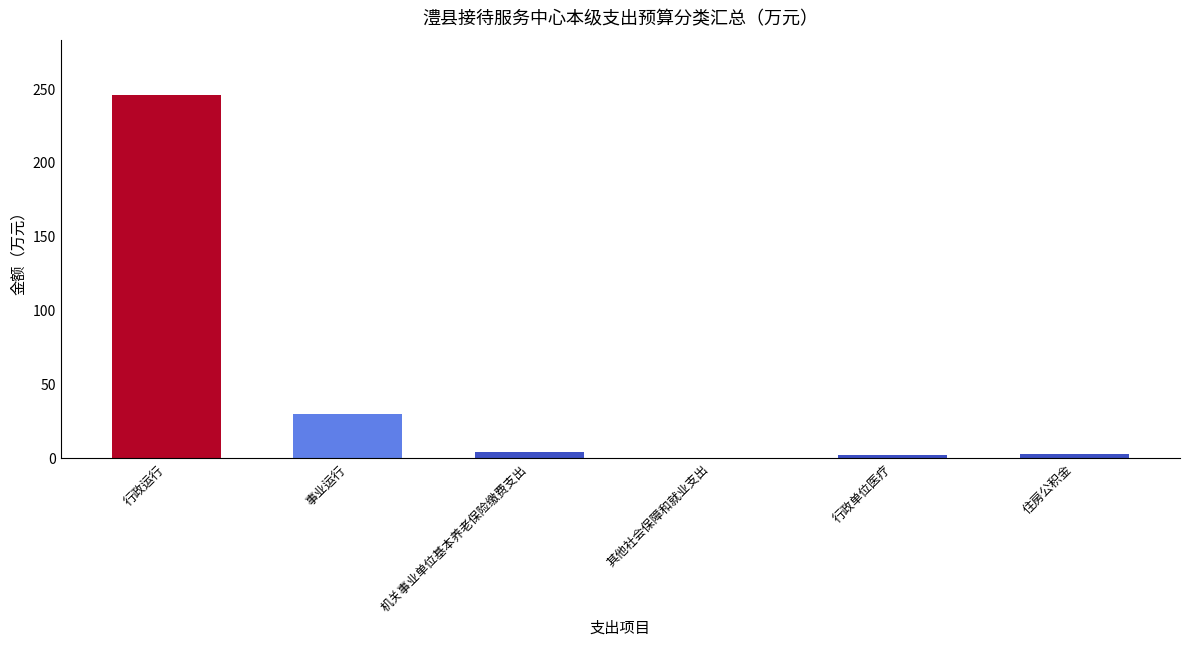

Where is the data nearest to the value 123?

事业运行